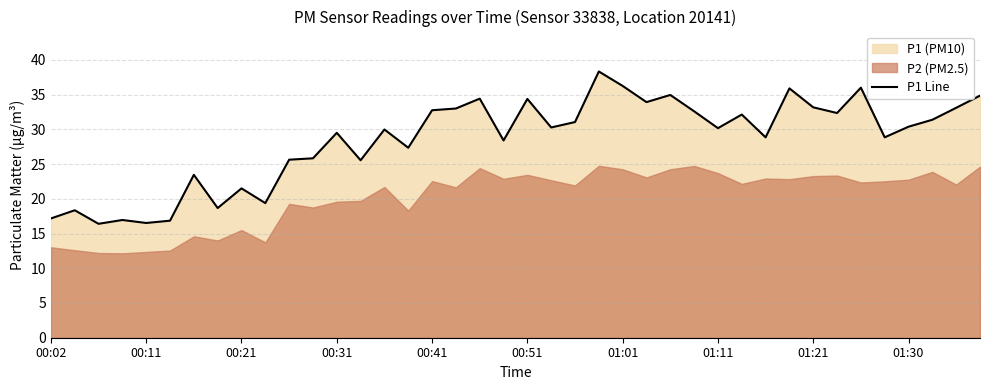

The value of P1 Line at 00:41 is 48.6. True or false?

False